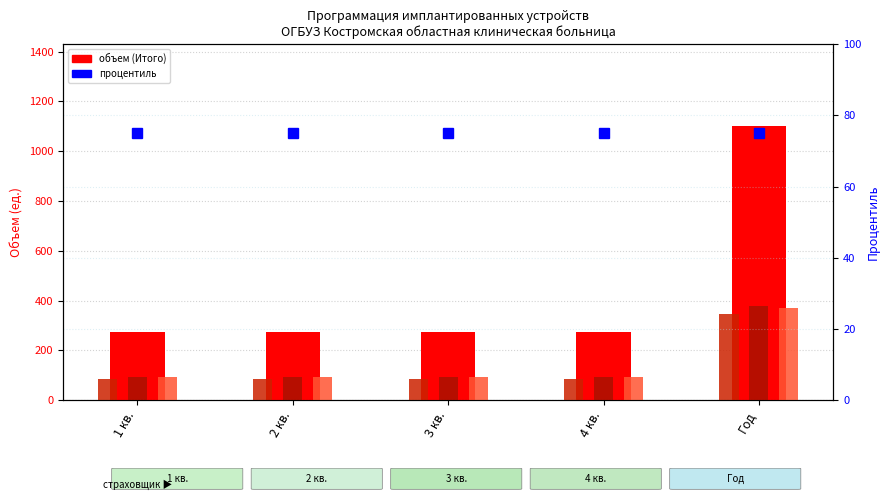

Reading left to right, extract all data points from this chart.

объем (Итого): 1 кв.=275	2 кв.=275	3 кв.=275	4 кв.=275	Год=1100
Капитал МС (Объем): 1 кв.=87	2 кв.=87	3 кв.=87	4 кв.=87	Год=348
ВТБ МС (Объем): 1 кв.=95	2 кв.=95	3 кв.=95	4 кв.=95	Год=380
МАКС-М (Объем): 1 кв.=93	2 кв.=93	3 кв.=93	4 кв.=93	Год=372
процентиль: 1 кв.=75	2 кв.=75	3 кв.=75	4 кв.=75	Год=75